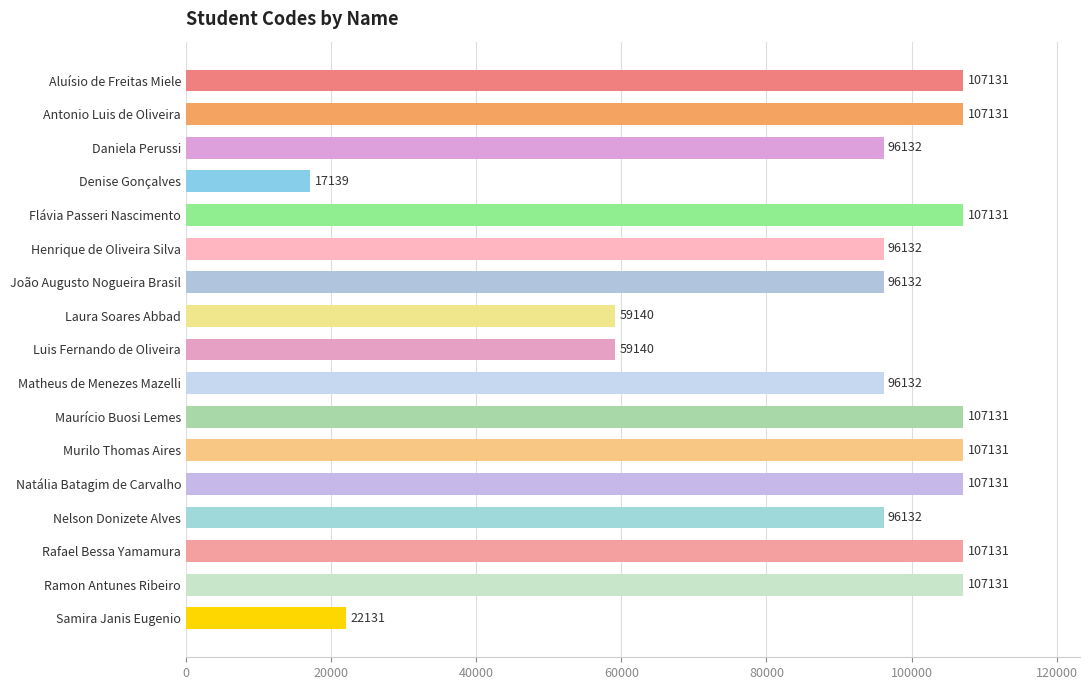

What is the value of the 10th bar from the top?

96132